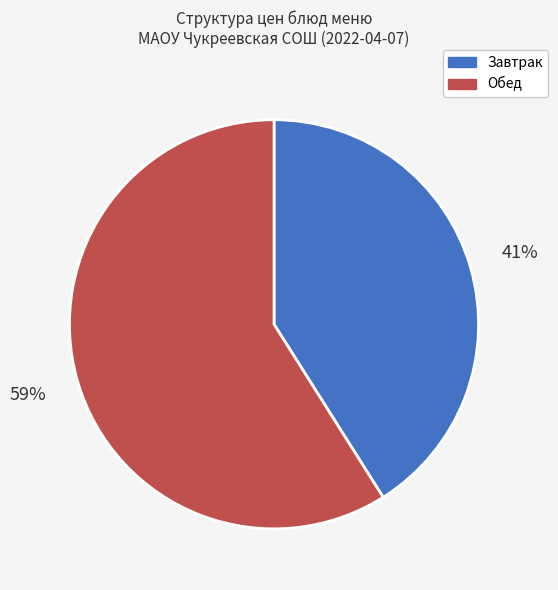

Does any single category account for the majority?

Yes